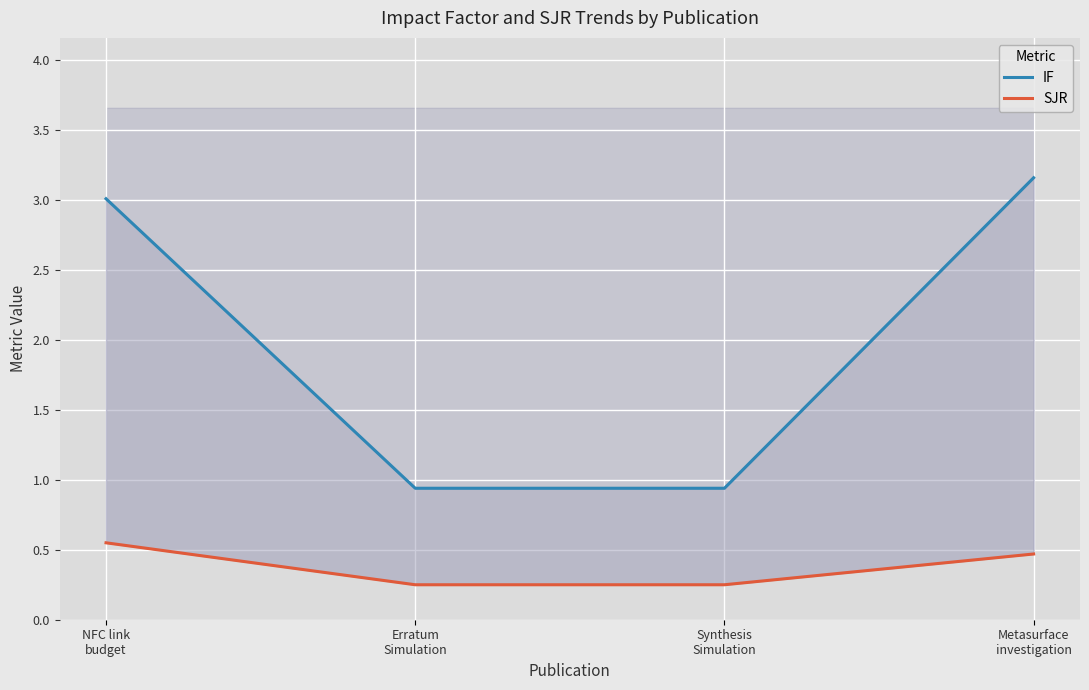

Which series has the largest total across all categories?

IF